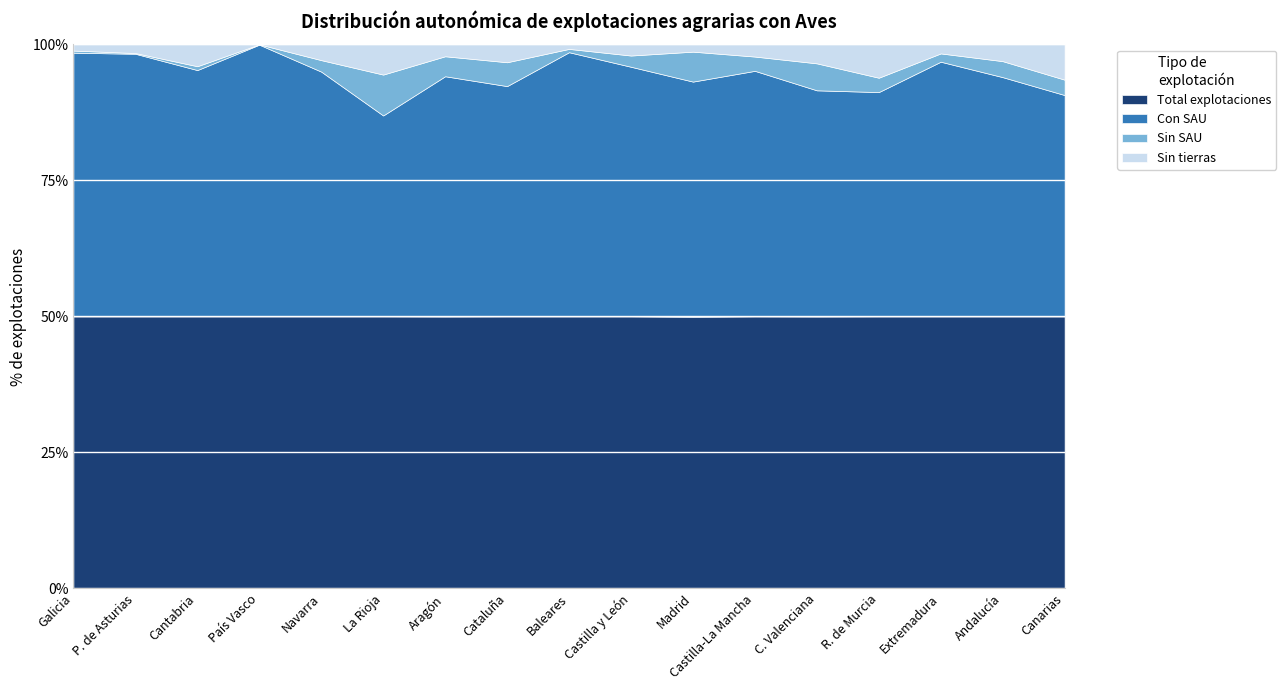

What is the highest value of the Total explotaciones series?

50.0